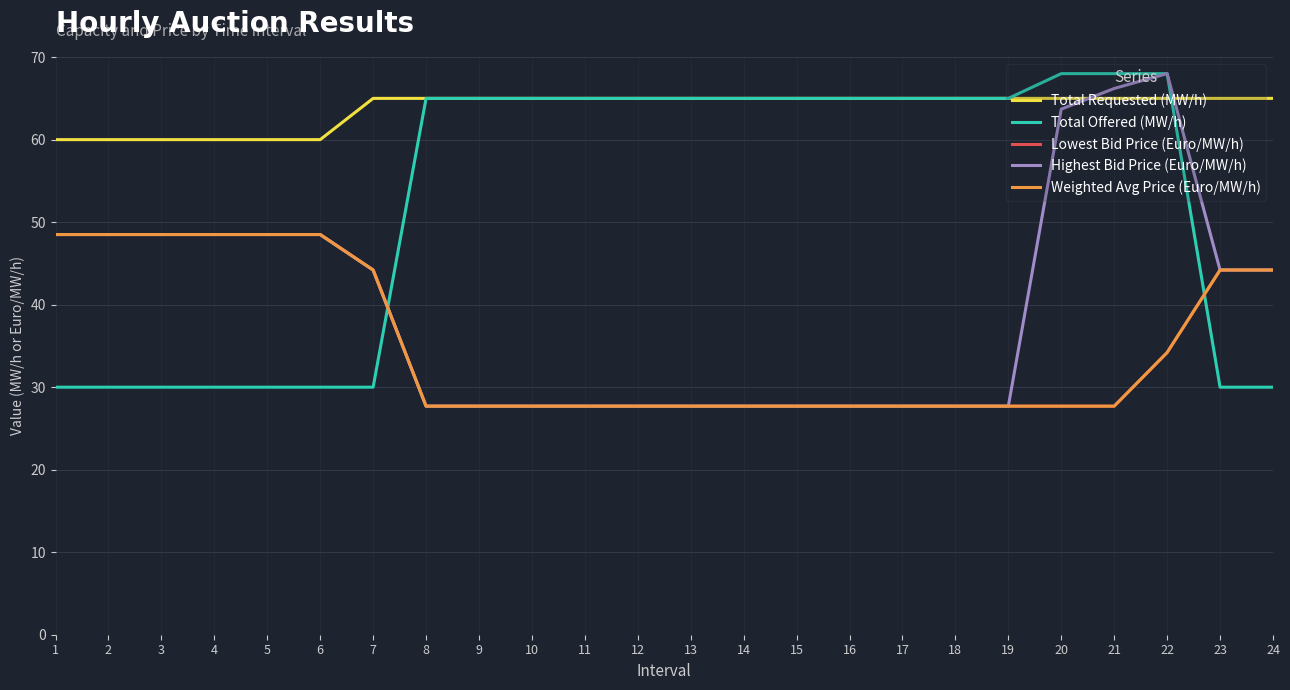

Is the value of Highest Bid Price (Euro/MW/h) at 7 greater than the value of Weighted Avg Price (Euro/MW/h) at 14?

Yes